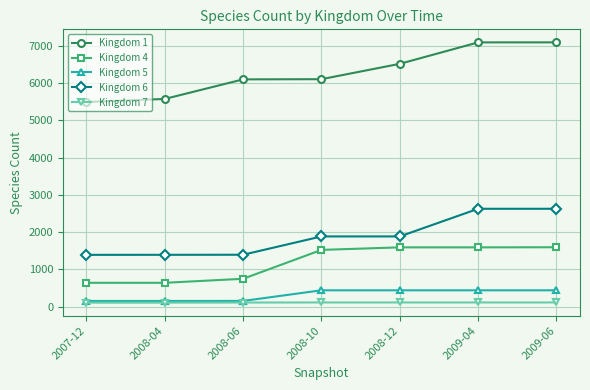

What is the value of the Kingdom 4 point at the 2nd from the left?

641